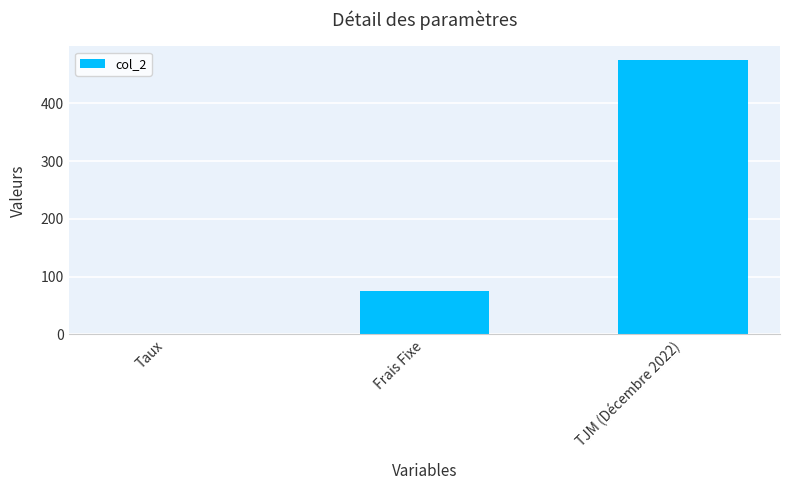

At which label is the value closest to 237?

Frais Fixe